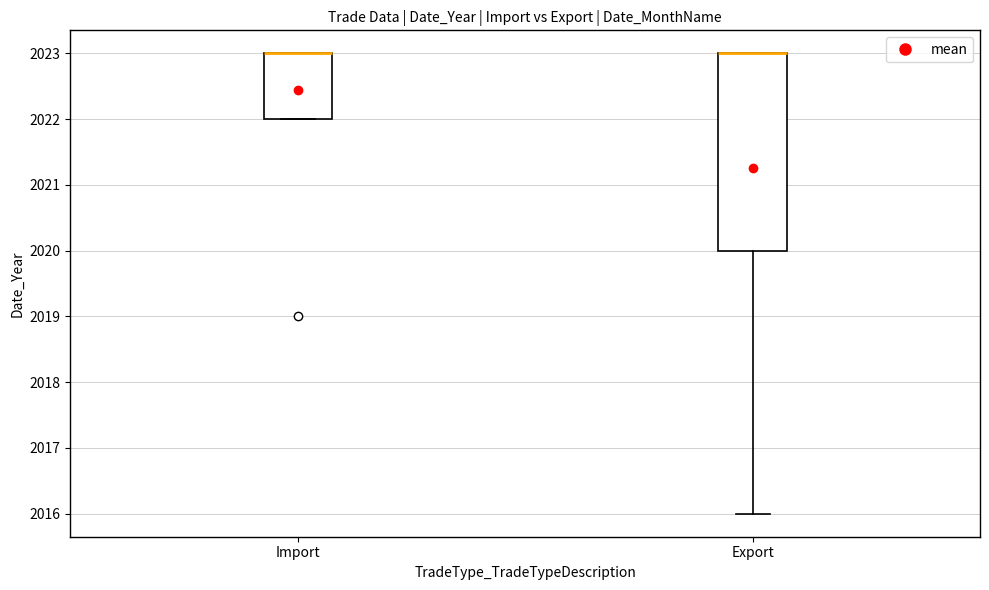

Reading left to right, read every box against the y-axis: the position of its median line, the range the box covers, and the ends of its whiskers. The values are not printed on the chart, so give them approximately, as read against the axis.

Import: median 2023 (drawn on the box's upper edge), box 2022 to 2023, whiskers 2022 to 2023
Export: median 2023 (drawn on the box's upper edge), box 2020 to 2023, whiskers 2016 to 2023